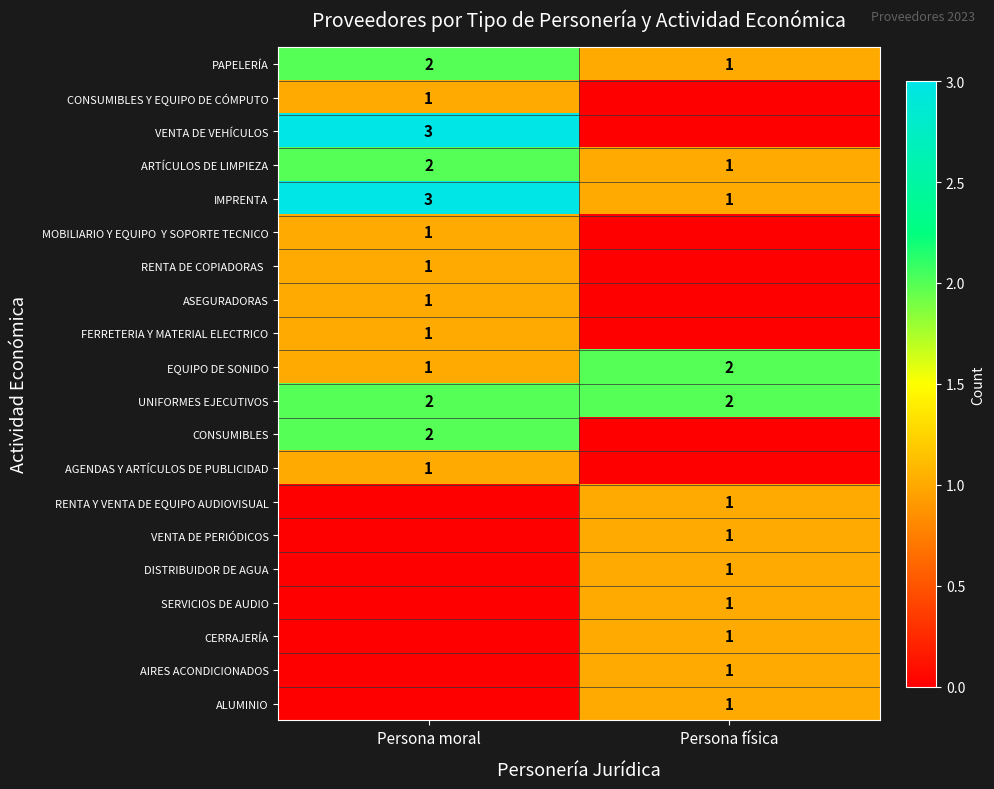

True or false: CONSUMIBLES has a value of 2 at Persona moral.

True